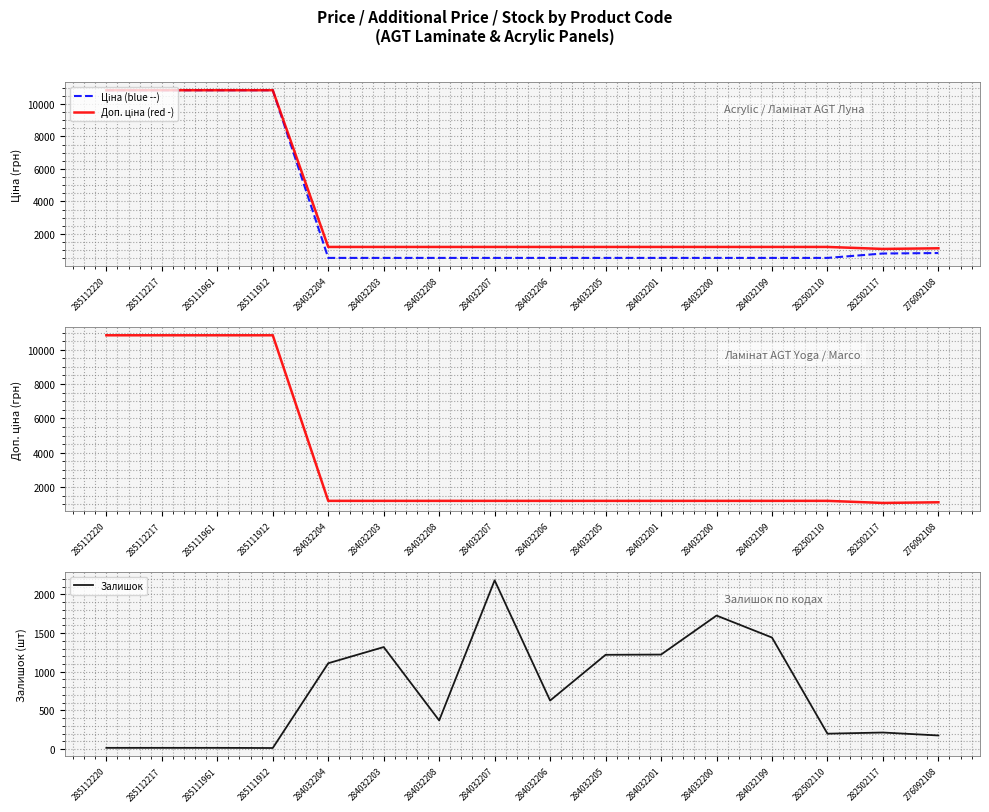

At which label does Доп. ціна reach its minimum?

282502117